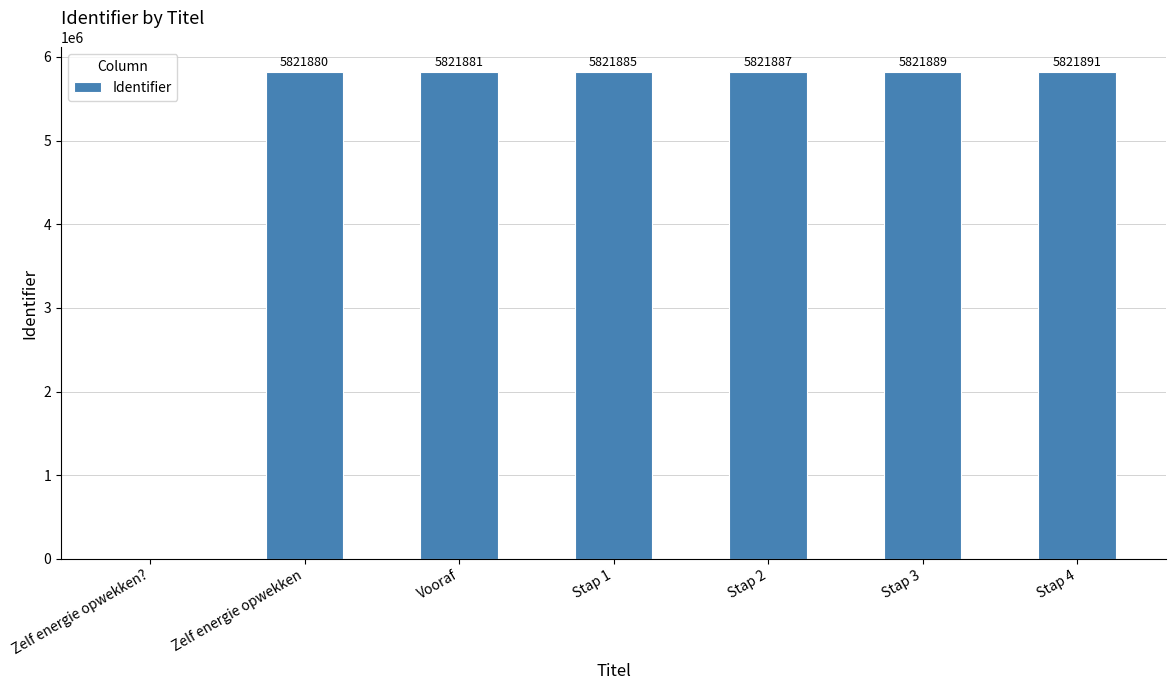

What is the greatest value displayed?

5821891